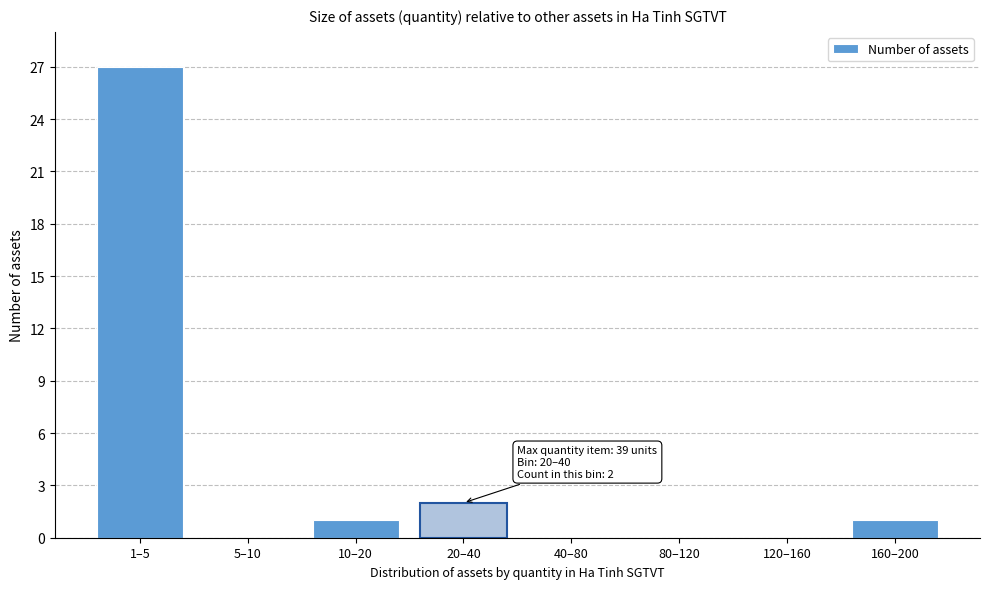

Reading right to left, list all the values displayed in this chart.

160–200=1	120–160=0	80–120=0	40–80=0	20–40=2	10–20=1	5–10=0	1–5=27